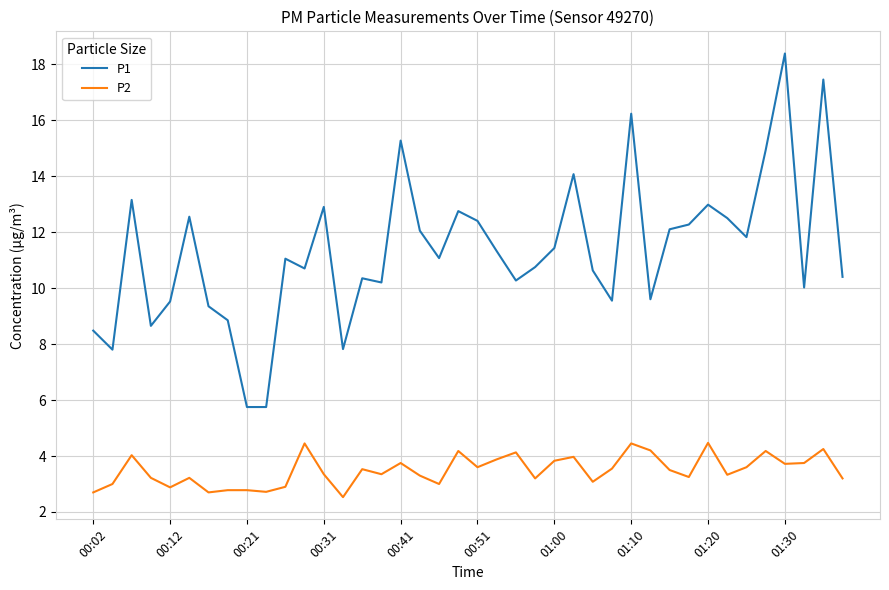

What is the minimum value for P2?

2.5